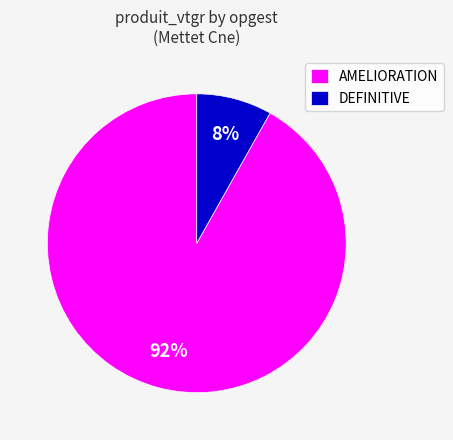

To the nearest percent, what is the combined percentage of AMELIORATION and DEFINITIVE?

100%